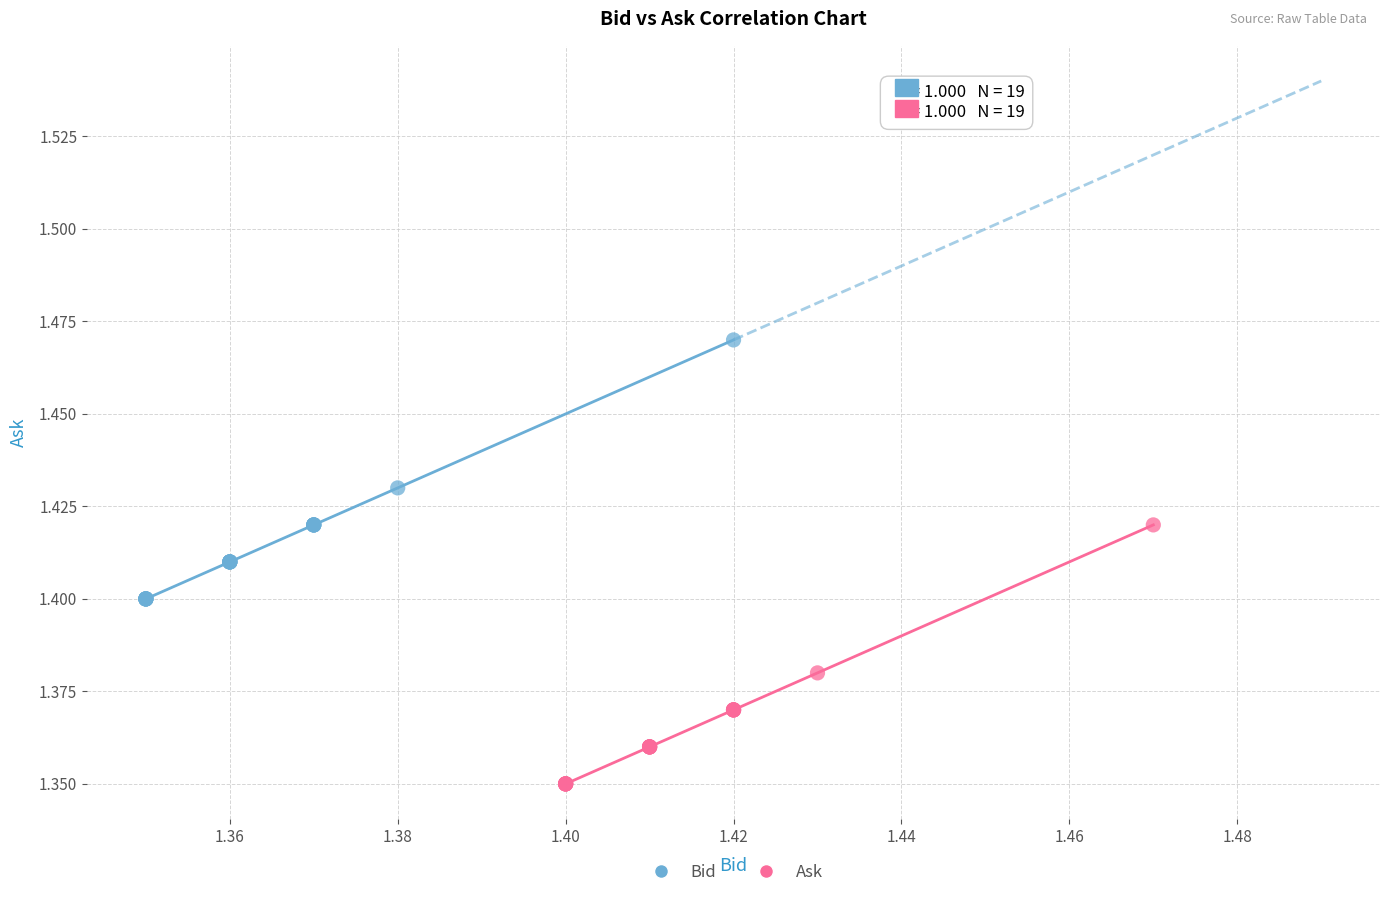

Which series reaches the minimum Y coordinate?

Ask